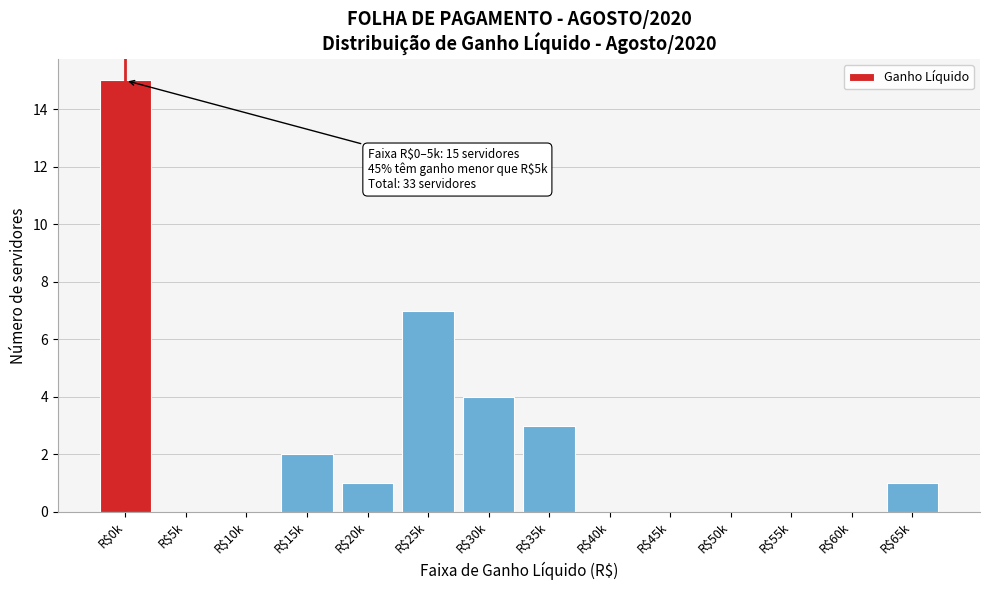

What is the maximum value shown in the chart?

15